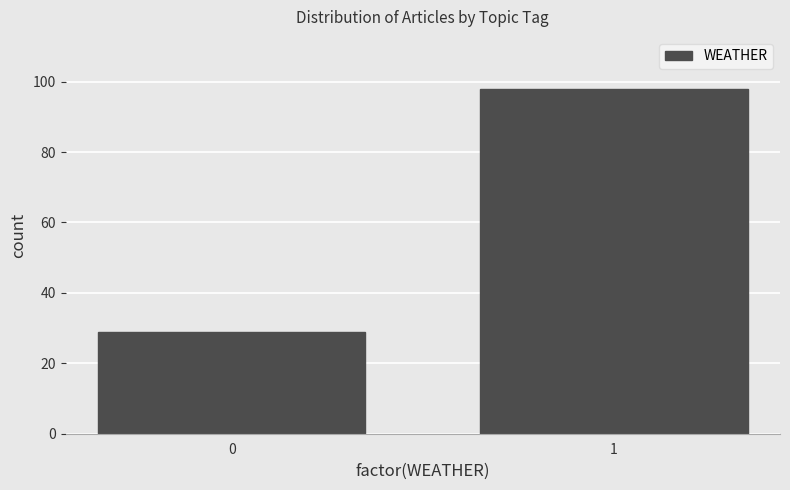

Reading left to right, list all the values displayed in this chart.

0=29	1=98